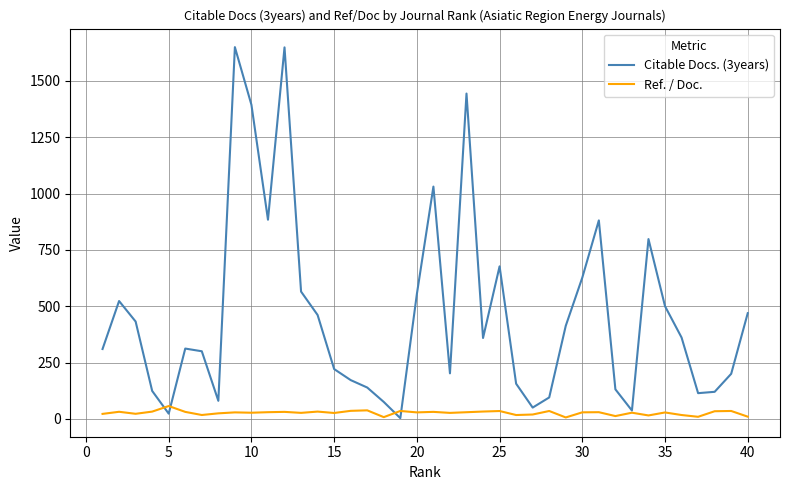

Rank the series by their average value, from lowest to highest.

Ref. / Doc., Citable Docs. (3years)